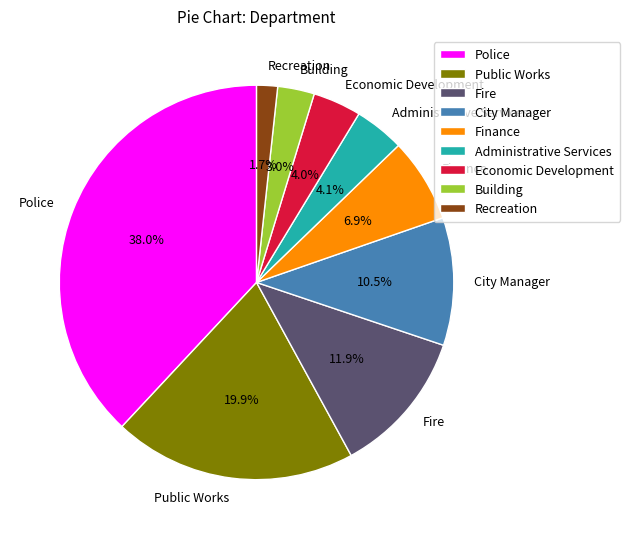

How many segments does this pie chart have?

9